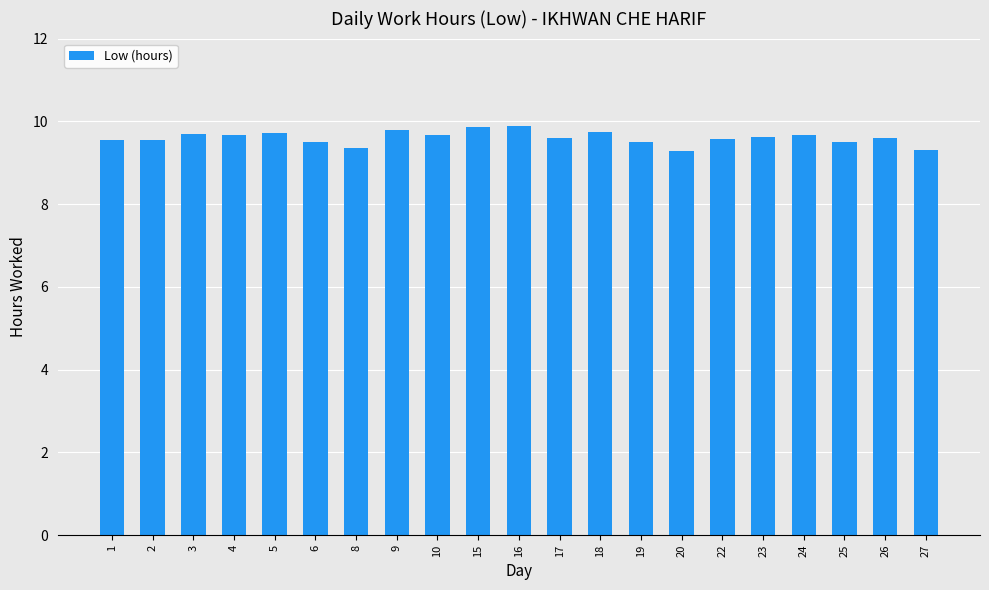

Count the values in the range 9 to 10.

21